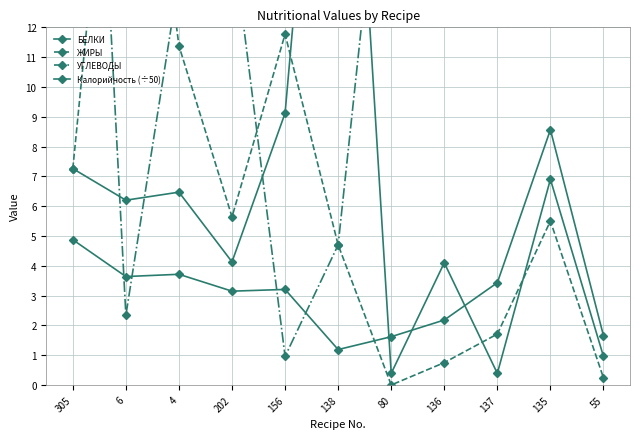

What is the difference between the БЕЛКИ values at 156 and 135?

2.2